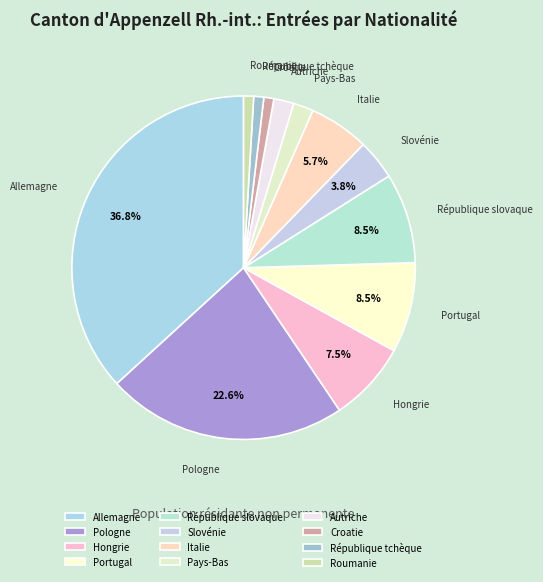

Which category has the biggest portion of the pie?

Allemagne